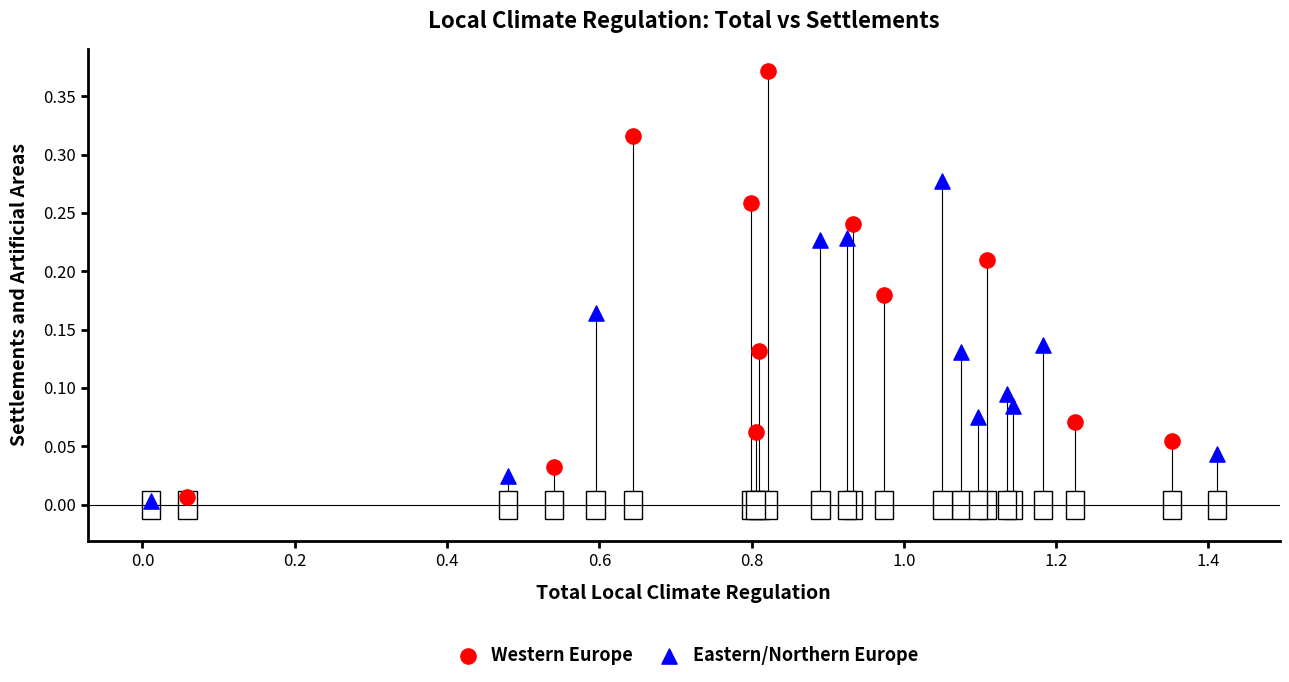

Which series has the largest Y range (max minus min)?

Western Europe